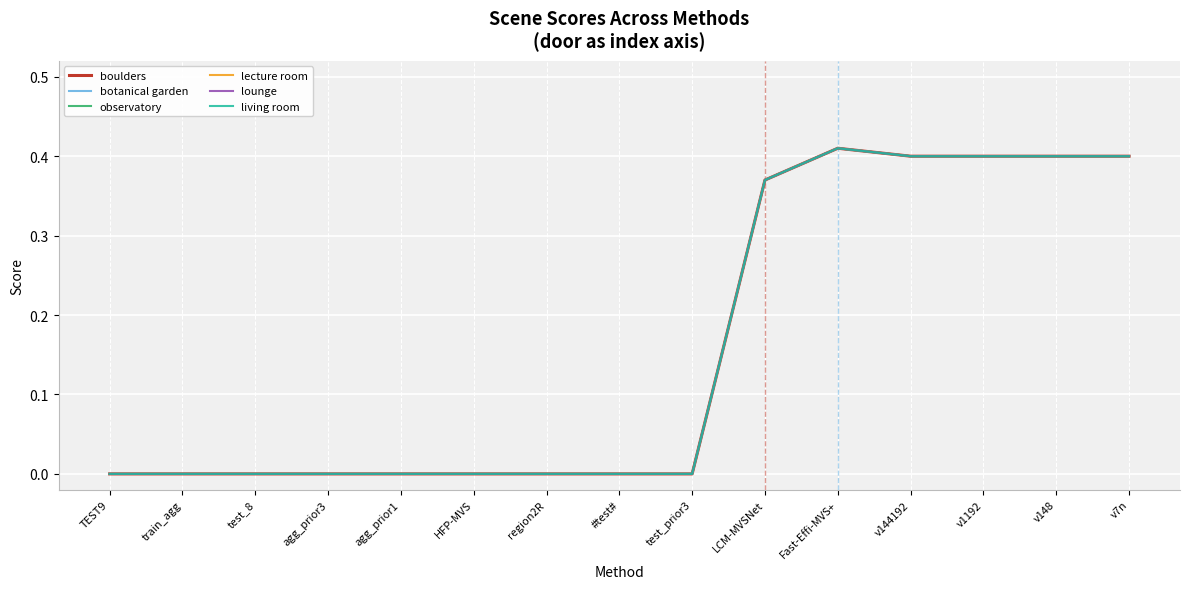

Does the chart display data point markers on the line(s)?

No